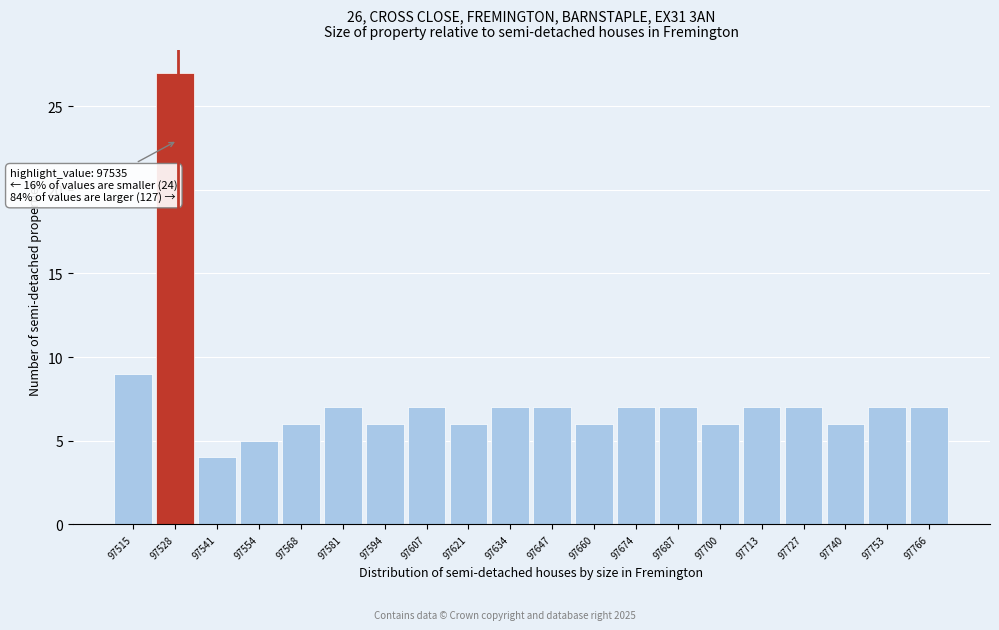

Reading left to right, extract all data points from this chart.

9	27	4	5	6	7	6	7	6	7	7	6	7	7	6	7	7	6	7	7